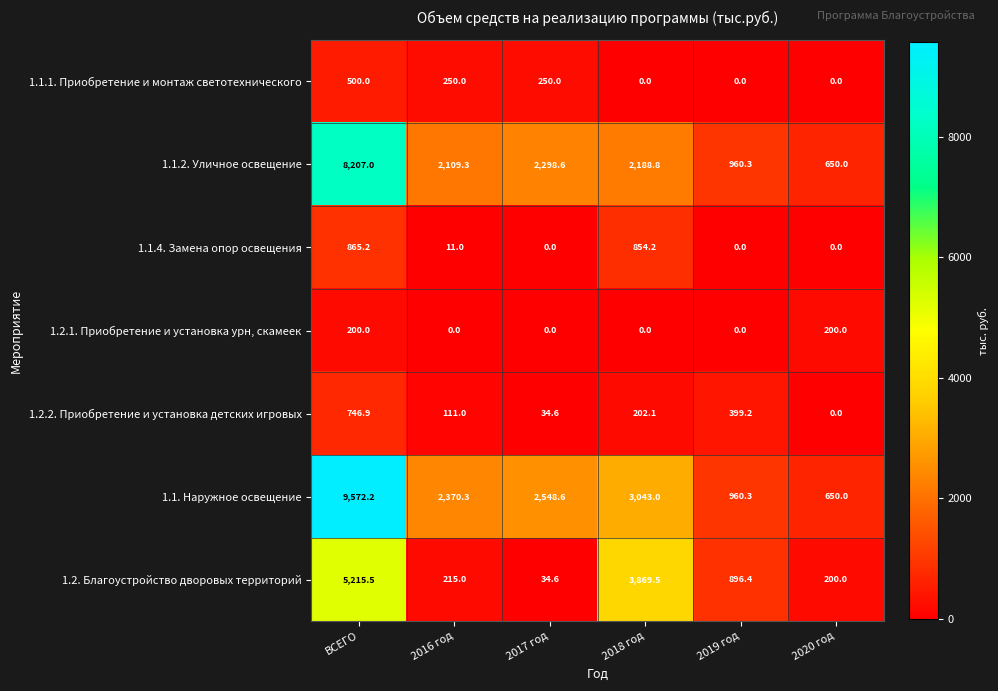

What is the maximum value shown in the chart?

9572.2